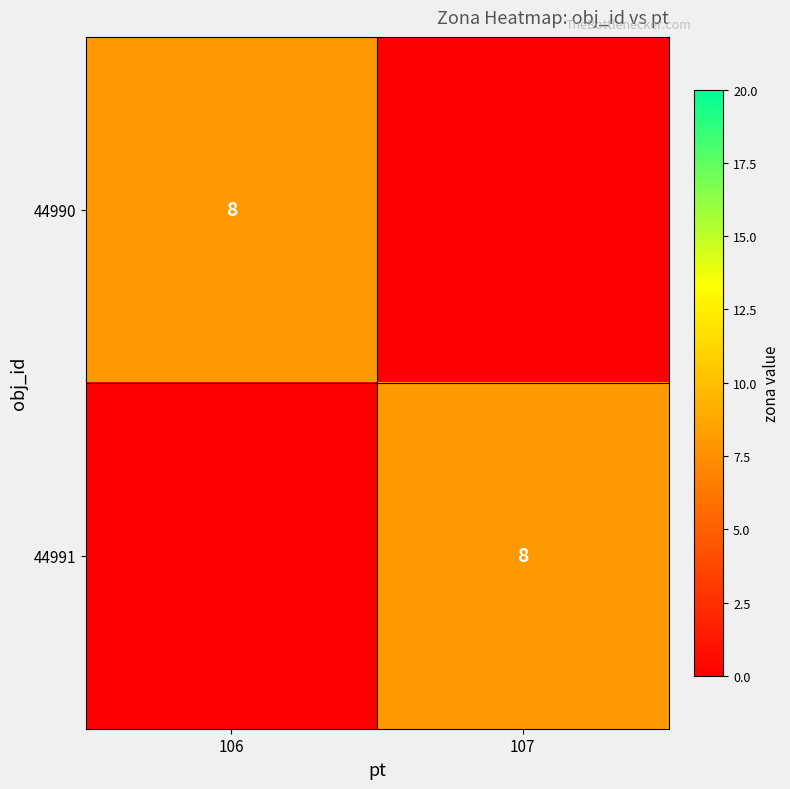

What is the spread (max minus min) of values at 107?

8